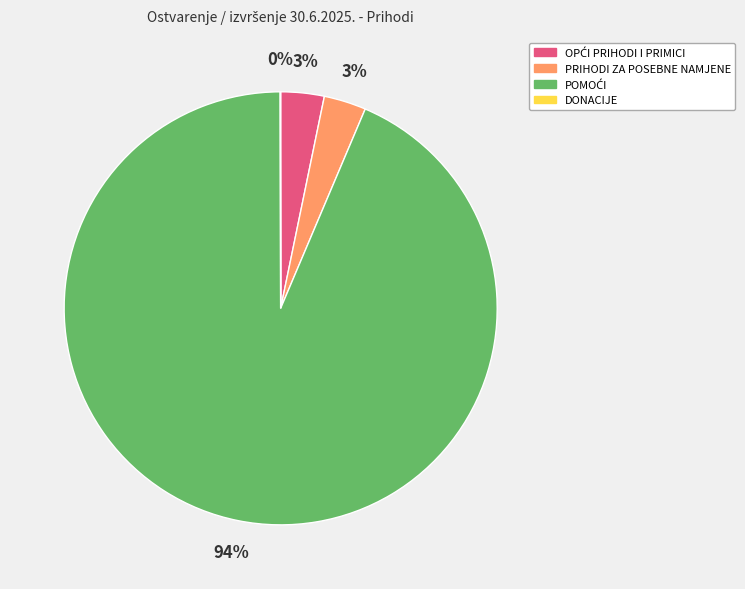

The PRIHODI ZA POSEBNE NAMJENE slice represents 3% of the pie. True or false?

True